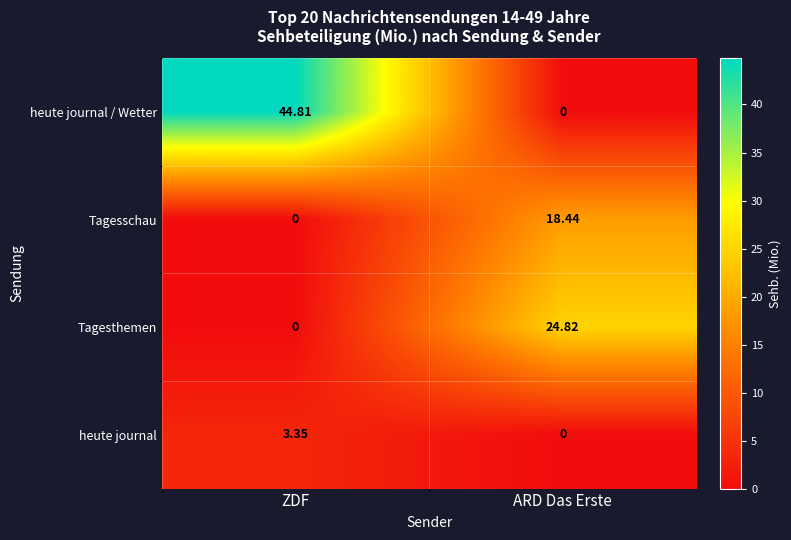

At which label does Tagesschau reach its minimum?

ZDF